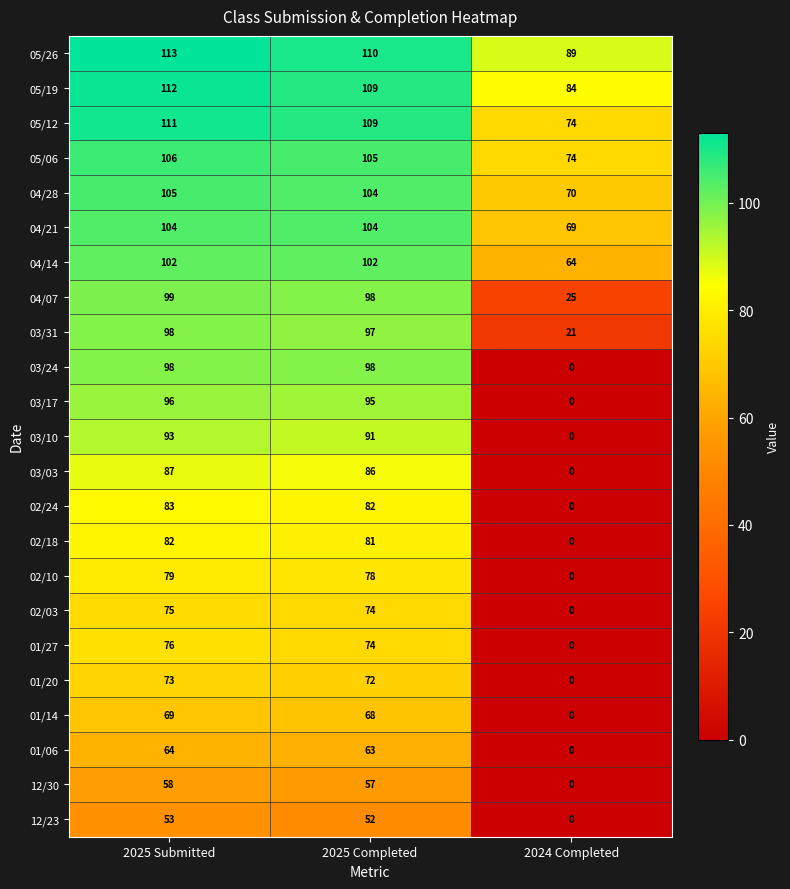

True or false: 01/27 has a value of 0 at 2024 Completed.

True